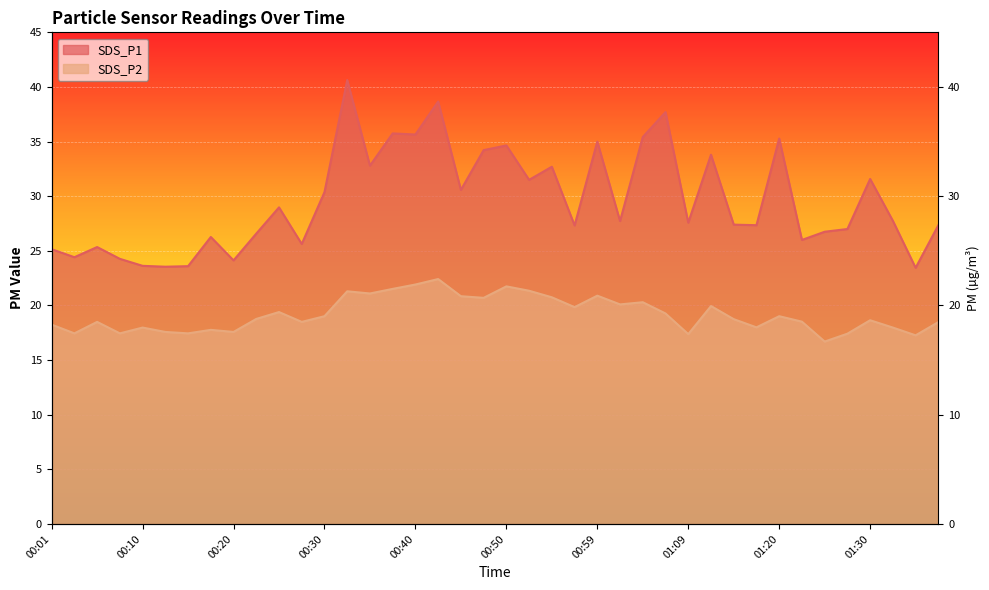

Reading left to right, extract all data points from this chart.

SDS_P1: 00:01=25.1	00:03=24.4	00:05=25.4	00:08=24.3	00:10=23.6	00:13=23.6	00:15=23.6	00:18=26.3	00:20=24.1	00:22=26.6	00:25=29.0	00:27=25.6	00:30=30.4	00:32=40.6	00:35=32.8	00:37=35.8	00:40=35.6	00:42=38.7	00:45=30.6	00:47=34.2	00:50=34.6	00:52=31.5	00:55=32.7	00:57=27.3	00:59=35.0	01:02=27.7	01:04=35.4	01:07=37.7	01:09=27.6	01:12=33.8	01:15=27.4	01:17=27.4	01:20=35.3	01:23=26.0	01:25=26.8	01:28=27.0	01:30=31.6	01:33=27.8	01:36=23.4	01:38=27.4
SDS_P2: 00:01=18.2	00:03=17.4	00:05=18.5	00:08=17.4	00:10=18.0	00:13=17.6	00:15=17.4	00:18=17.8	00:20=17.6	00:22=18.8	00:25=19.4	00:27=18.5	00:30=19.0	00:32=21.3	00:35=21.1	00:37=21.5	00:40=21.9	00:42=22.4	00:45=20.9	00:47=20.7	00:50=21.8	00:52=21.4	00:55=20.8	00:57=19.9	00:59=20.9	01:02=20.1	01:04=20.3	01:07=19.3	01:09=17.4	01:12=19.9	01:15=18.8	01:17=18.0	01:20=19.0	01:23=18.5	01:25=16.7	01:28=17.4	01:30=18.6	01:33=18.0	01:36=17.3	01:38=18.5